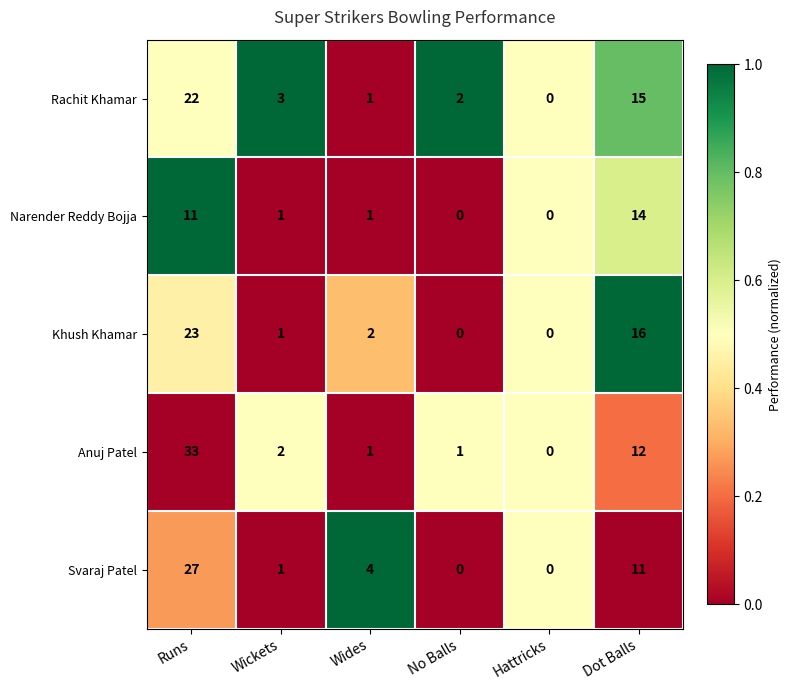

Where is Khush Khamar nearest to the value 11?

Dot Balls